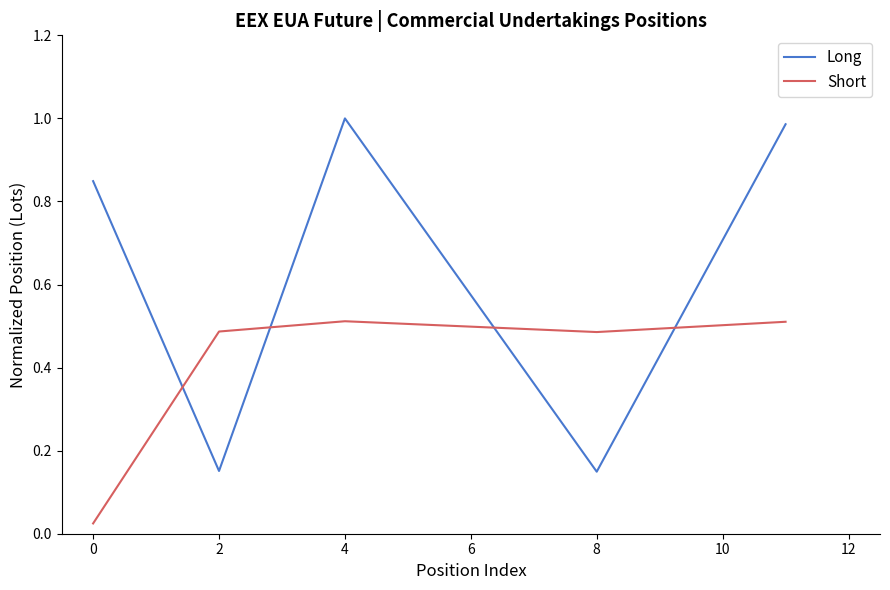

Which series has the largest total across all categories?

Long